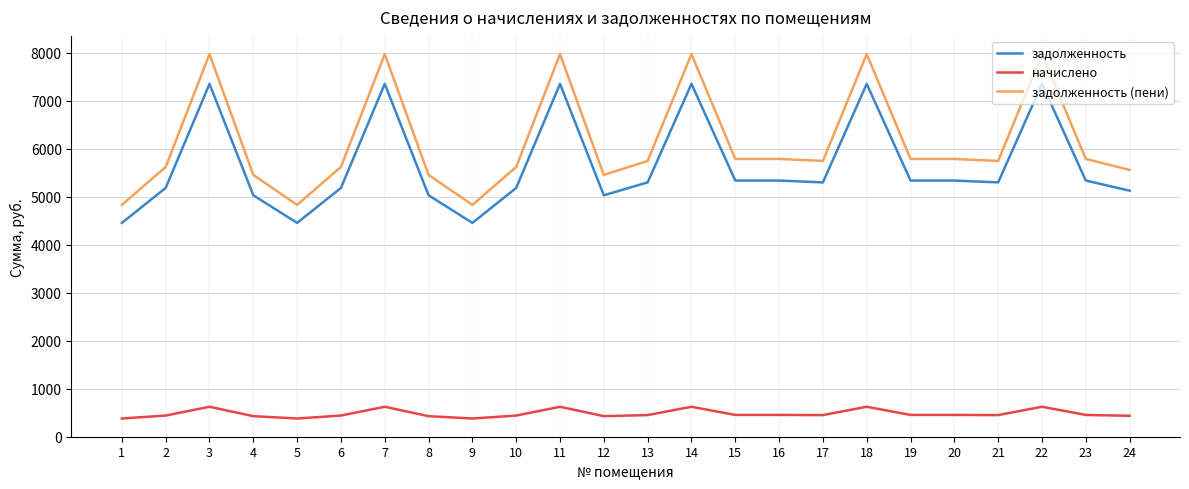

What is the smallest value displayed?

375.8